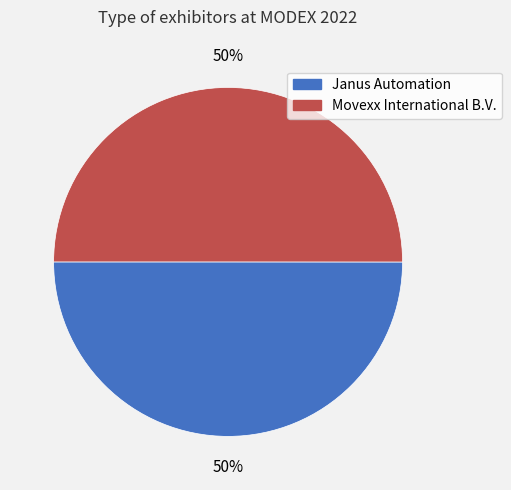

Do Janus Automation and Movexx International B.V. together represent more than half of the pie?

Yes